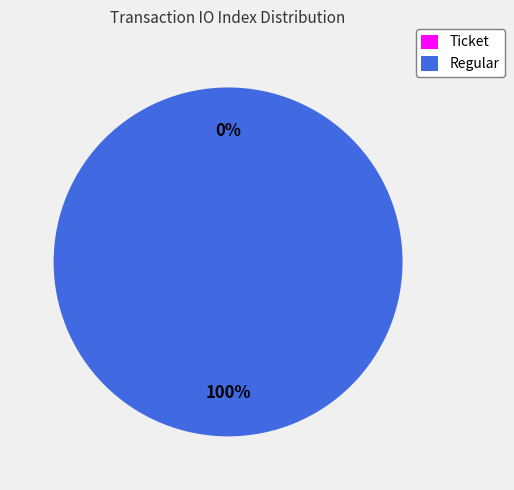

Is there a majority slice in this chart?

Yes